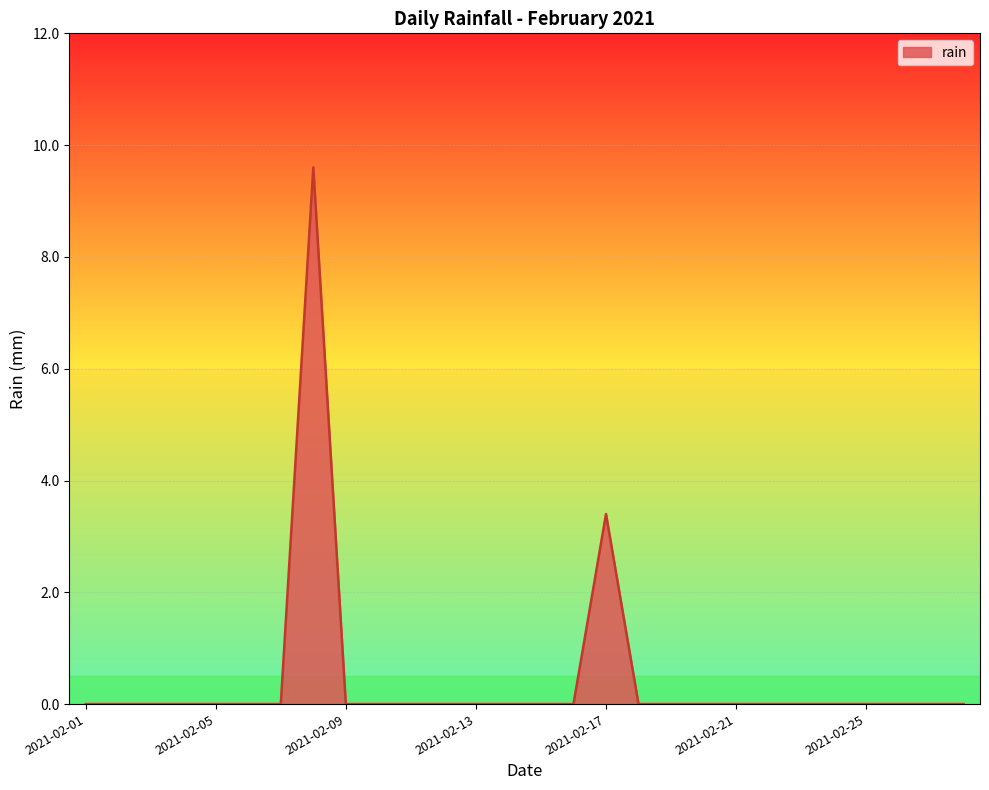

How many categories are shown in the chart?

28